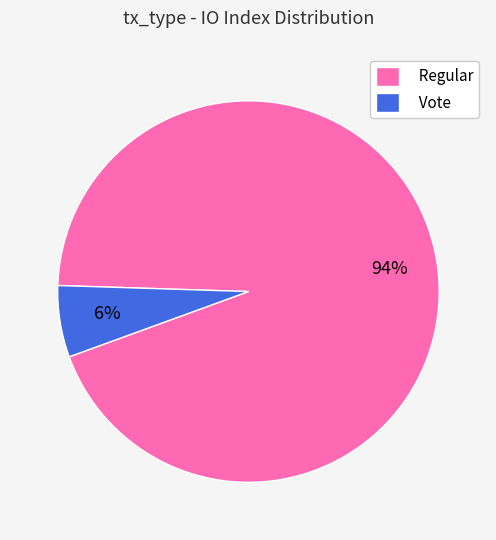

How many segments does this pie chart have?

2